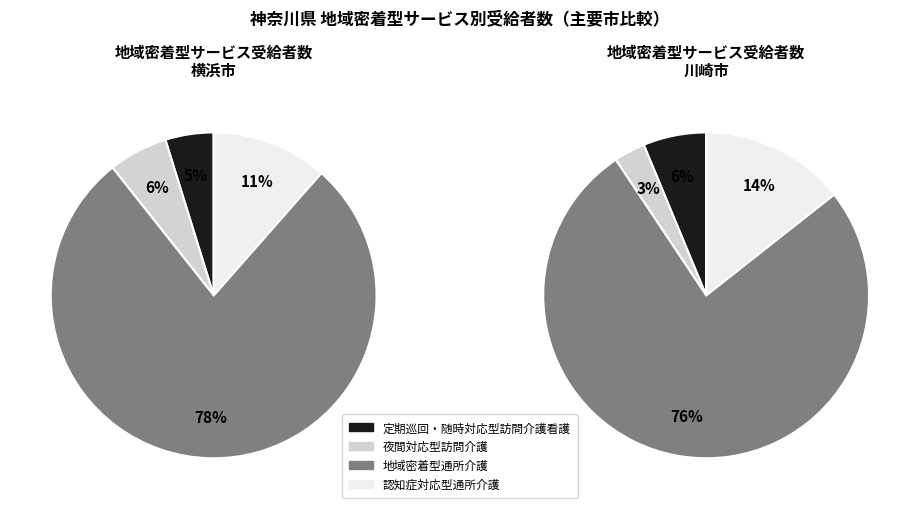

How many slices are in this pie chart?

8